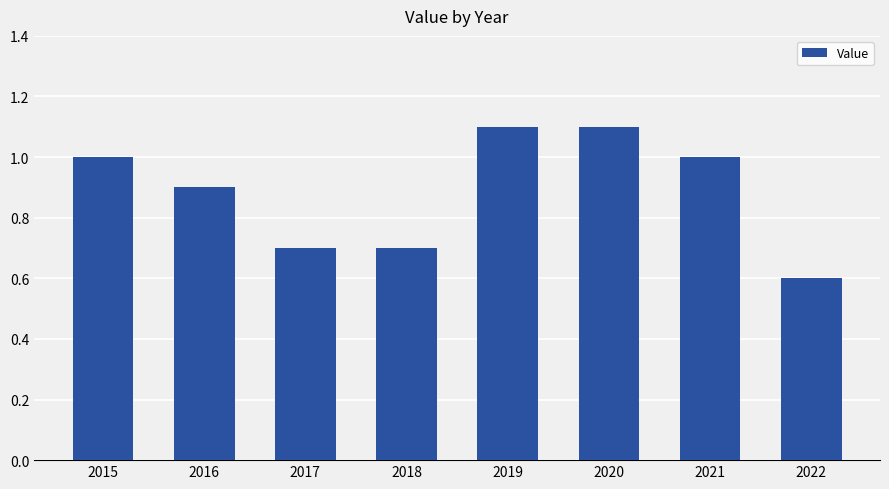

What is the change in value from 2017 to 2019?

+0.4